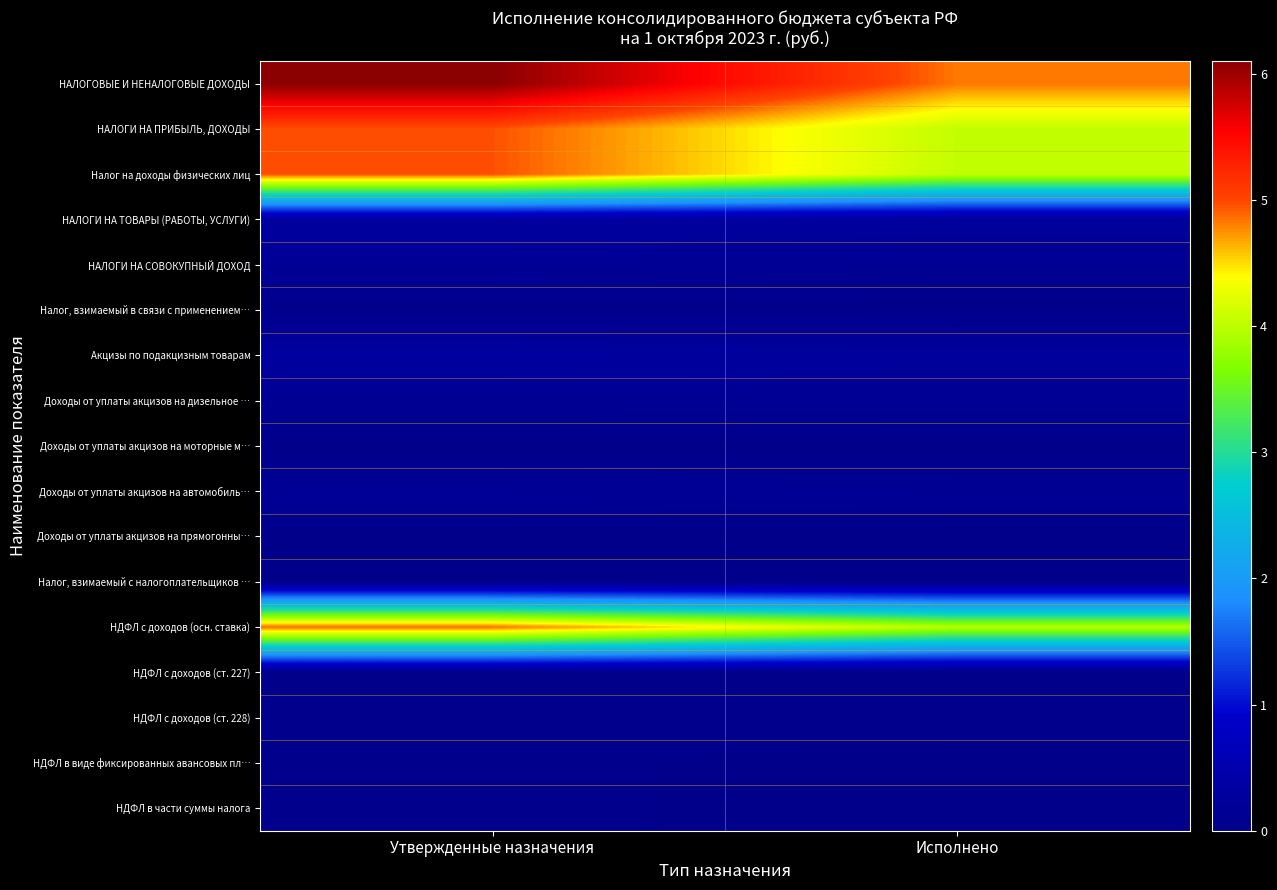

Which series changed the most between Утвержденные назначения and Исполнено?

НАЛОГОВЫЕ И НЕНАЛОГОВЫЕ ДОХОДЫ